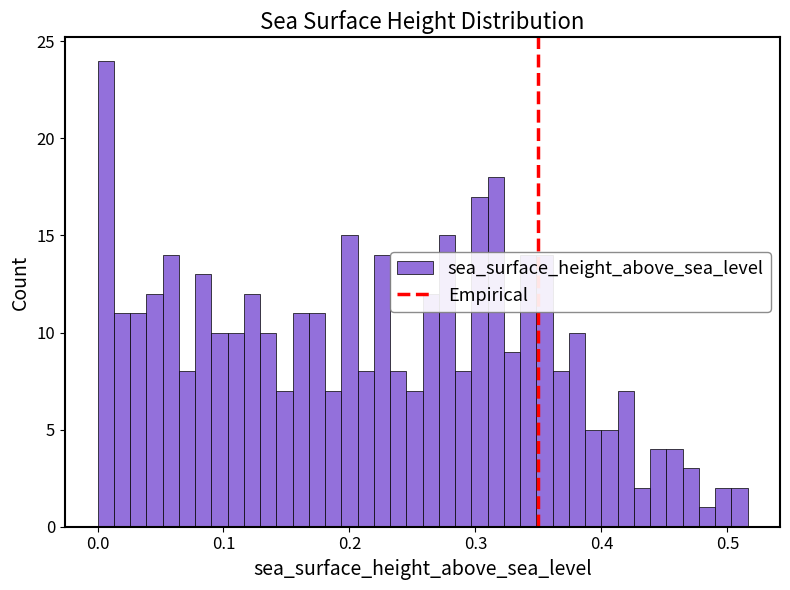

Around what value on the x-axis is the tallest bar? Give the approximate position of its centre, as read against the axis.

0.01